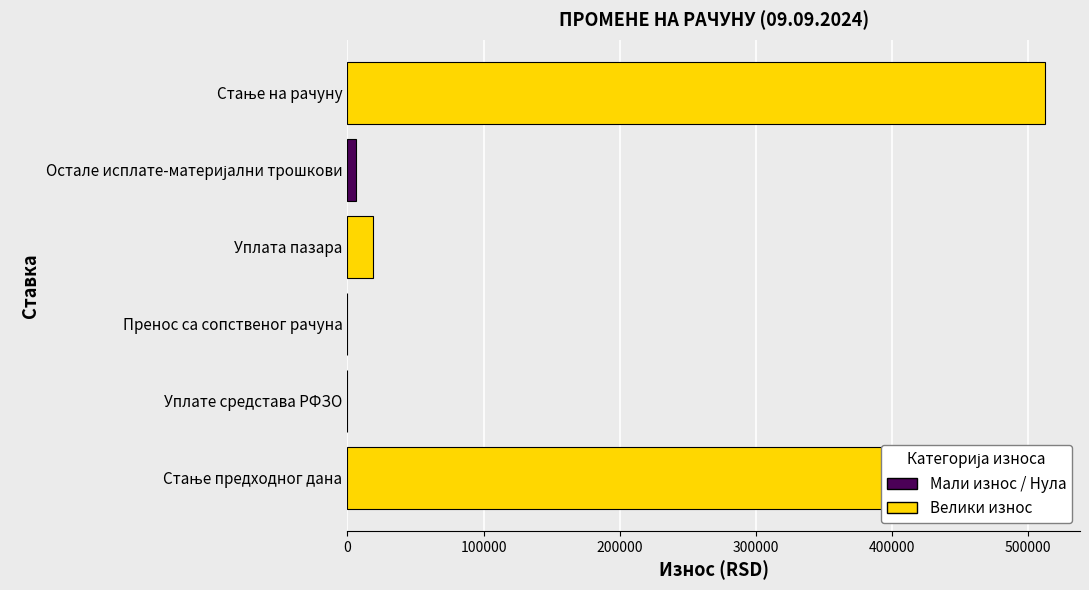

Which series has the largest total across all categories?

Велики износ